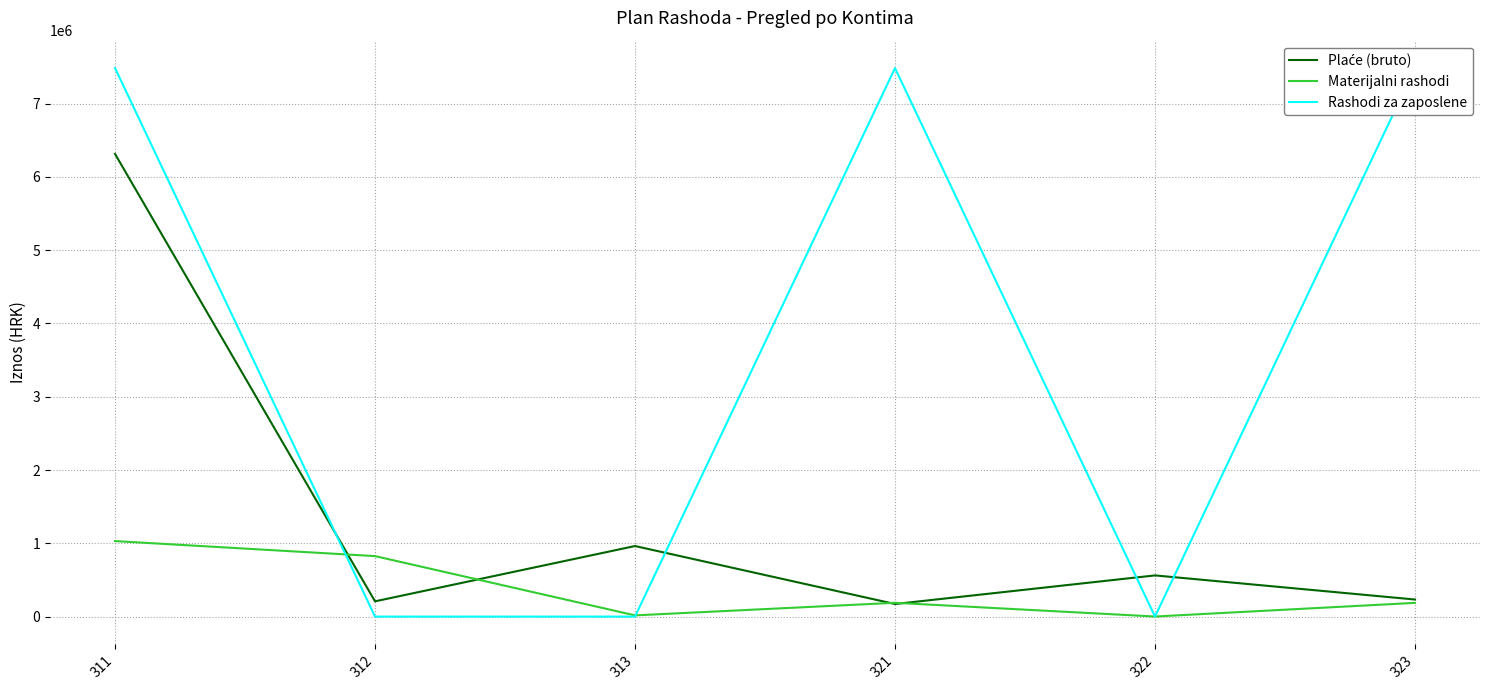

Which has a higher value, 322 or 323?

322